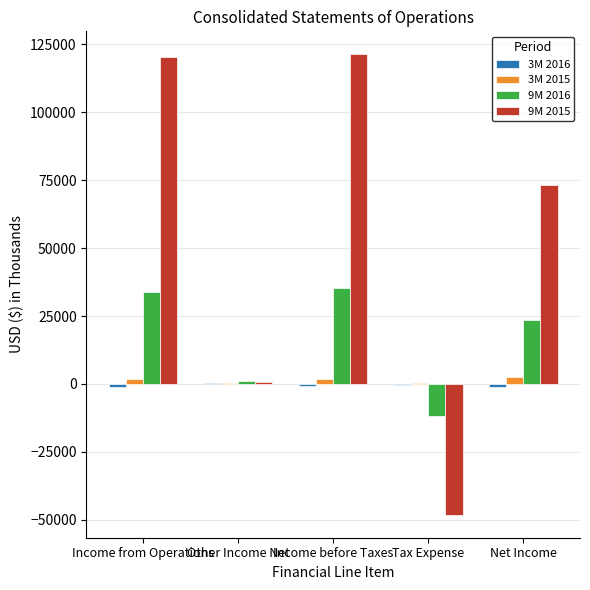

What is the greatest value displayed?

121272